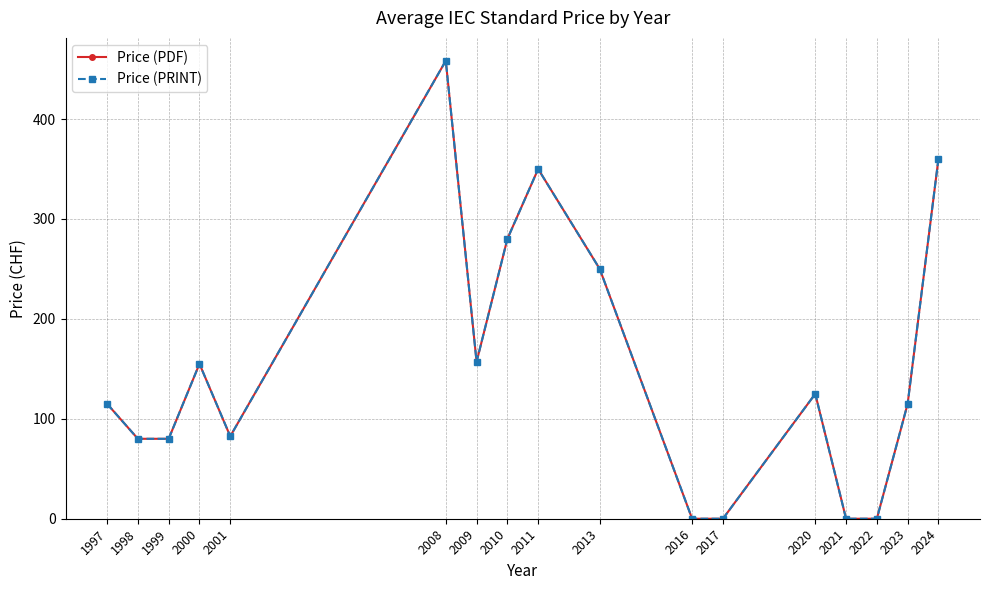

True or false: Price (PDF) and Price (PRINT) cross at least once.

False